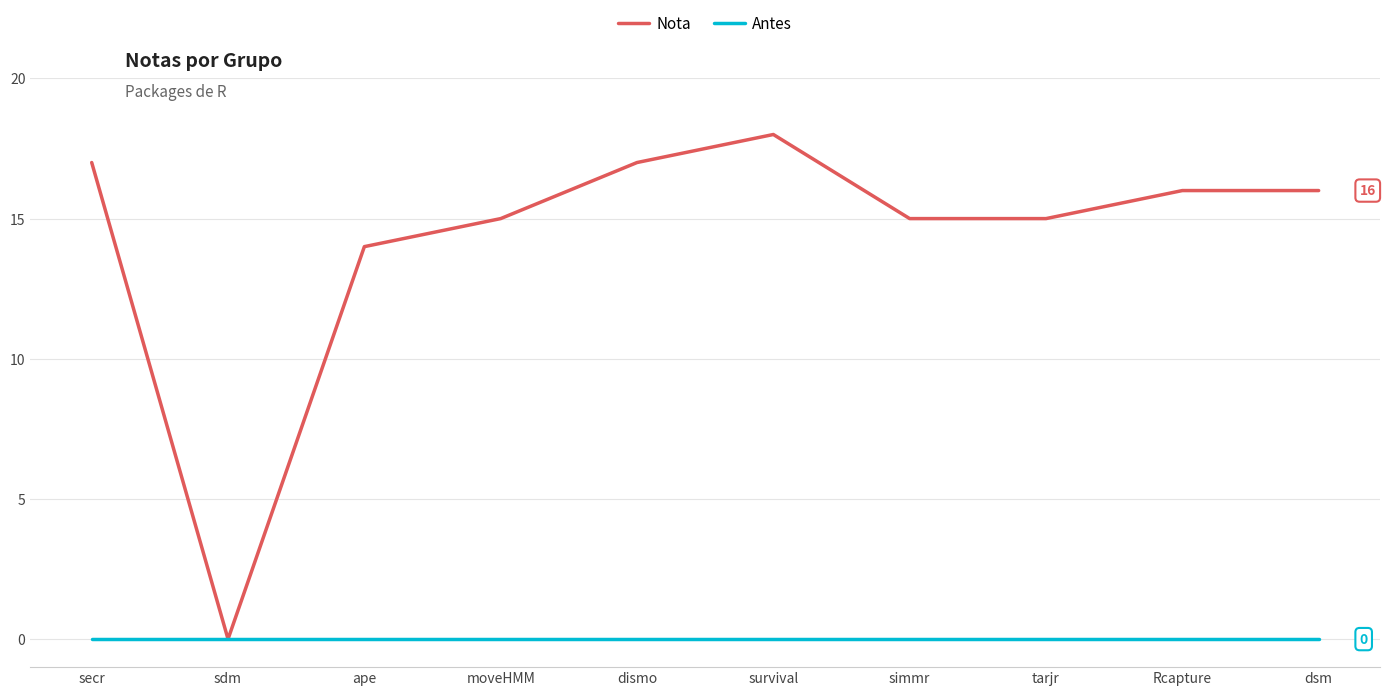

What is the average value of the Nota series?

14